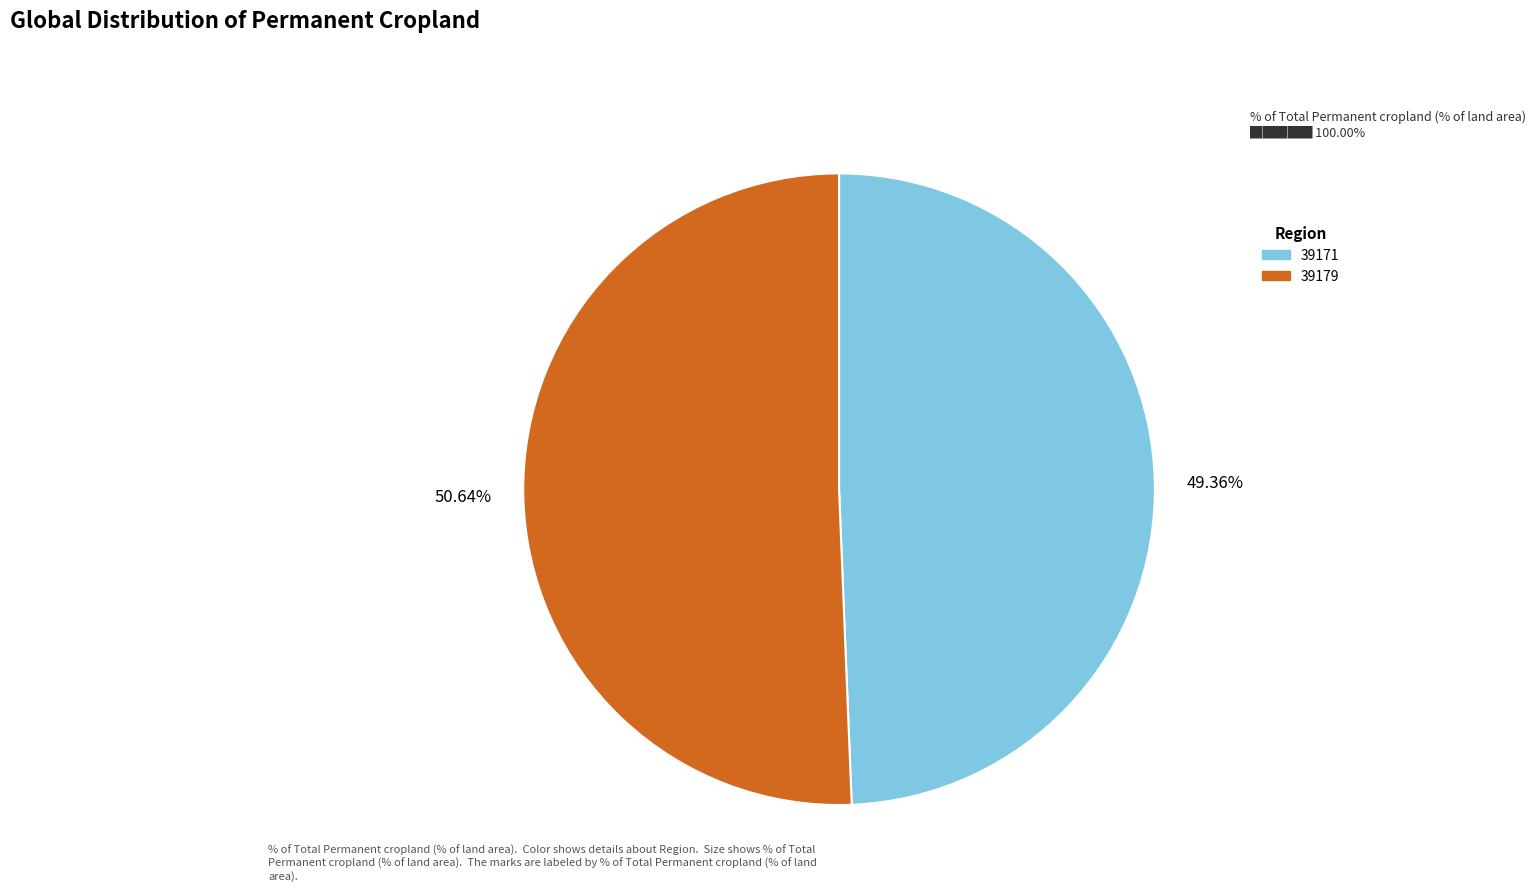

The 39171 slice represents 49% of the pie. True or false?

True